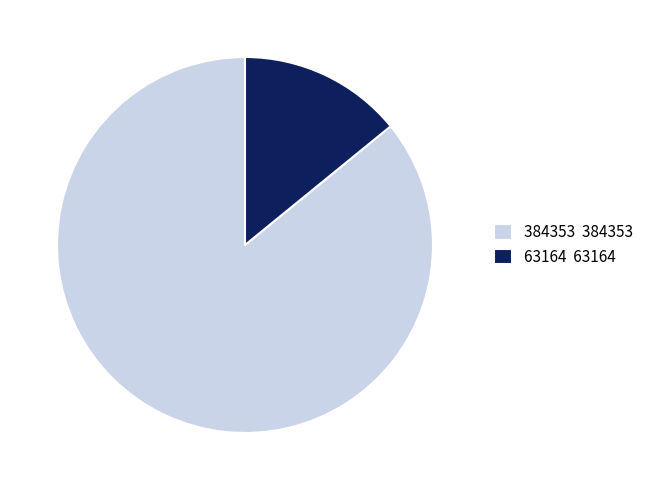

Is the sum of 384353 384353 and 63164 63164 greater than half?

Yes